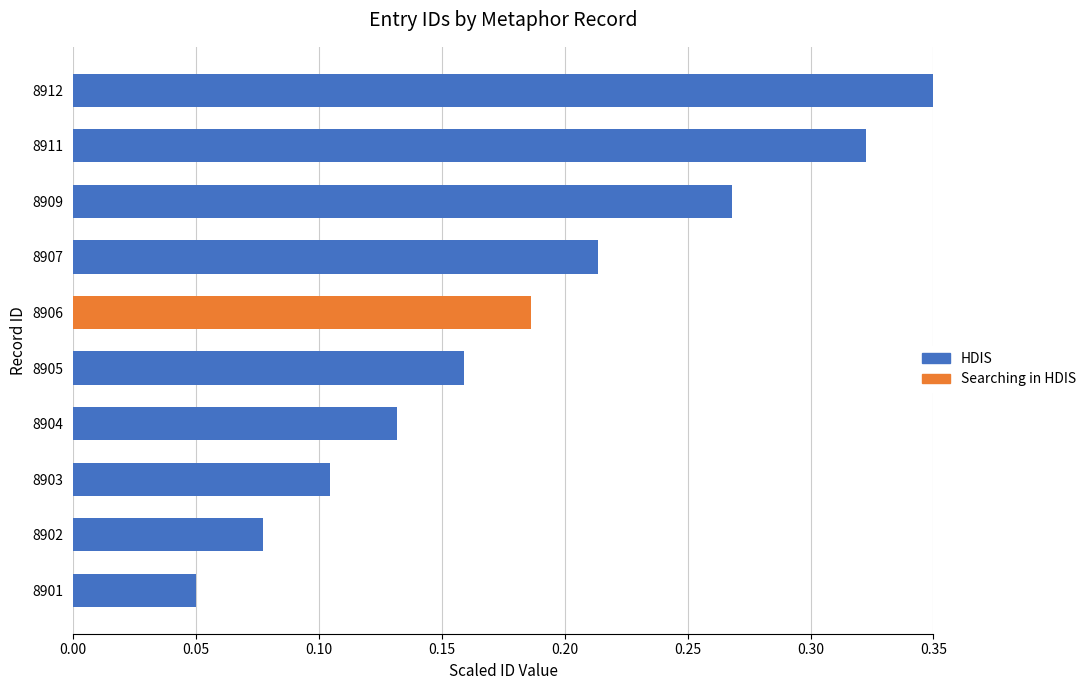

Where is the data nearest to the value 0?

8901